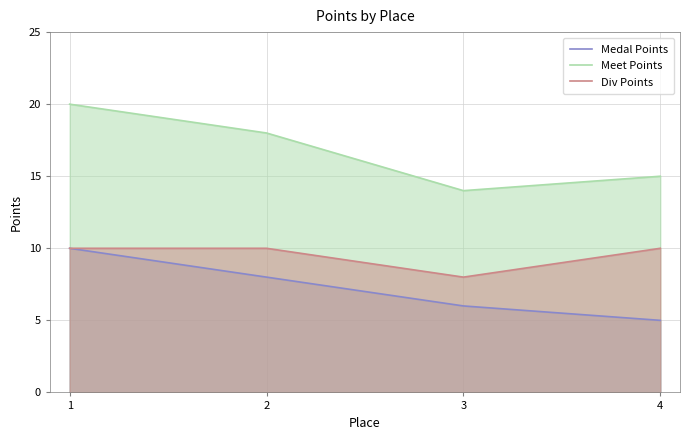

At which label does Meet Points reach its minimum?

3